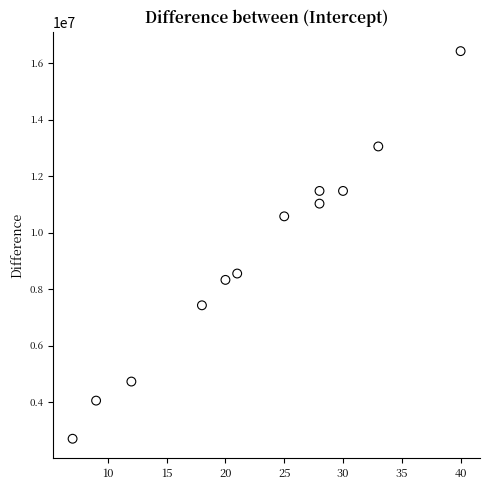

What is the range of Y values (max minus min)?

13725000